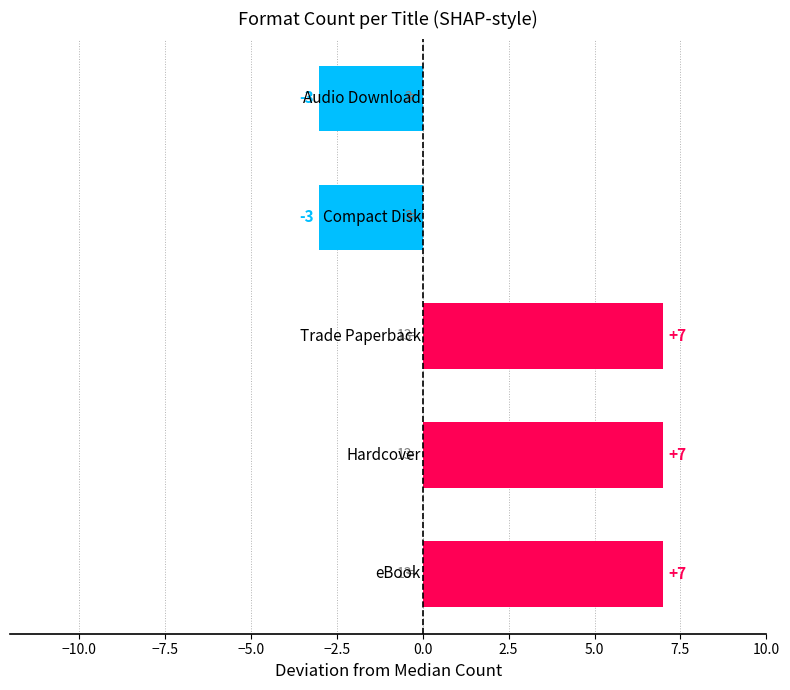

What is the maximum value shown in the chart?

7